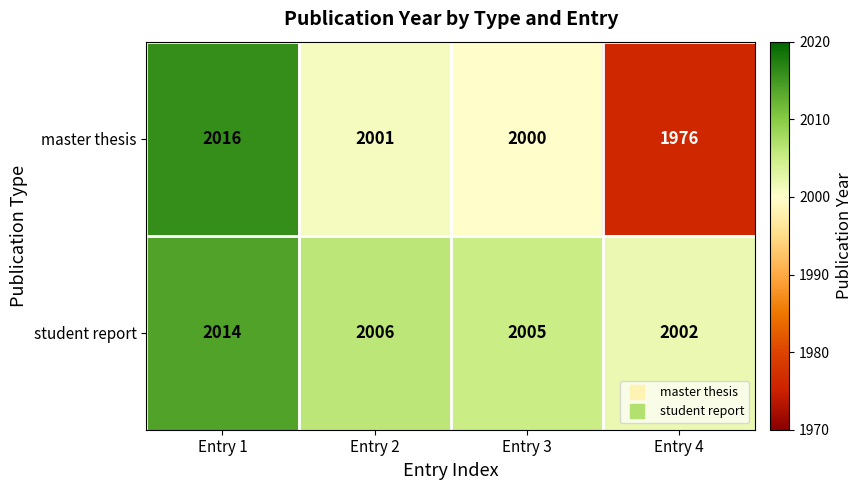

What value does the student report series have at Entry 1?

2014